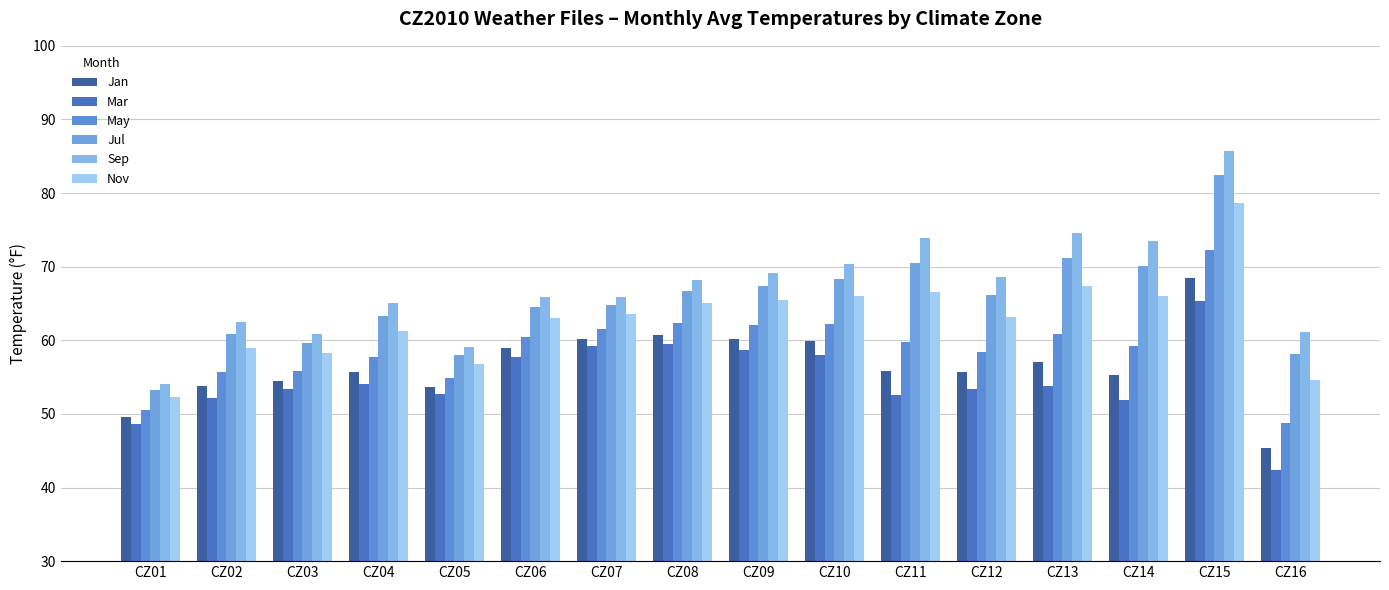

What is the total value across all series at CZ14?

376.0